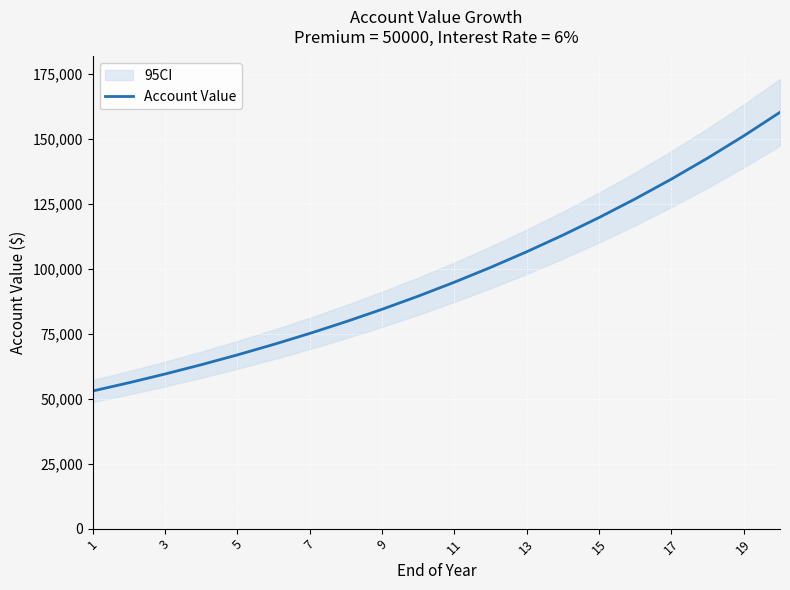

What is the highest value of the Account Value series?

160356.8